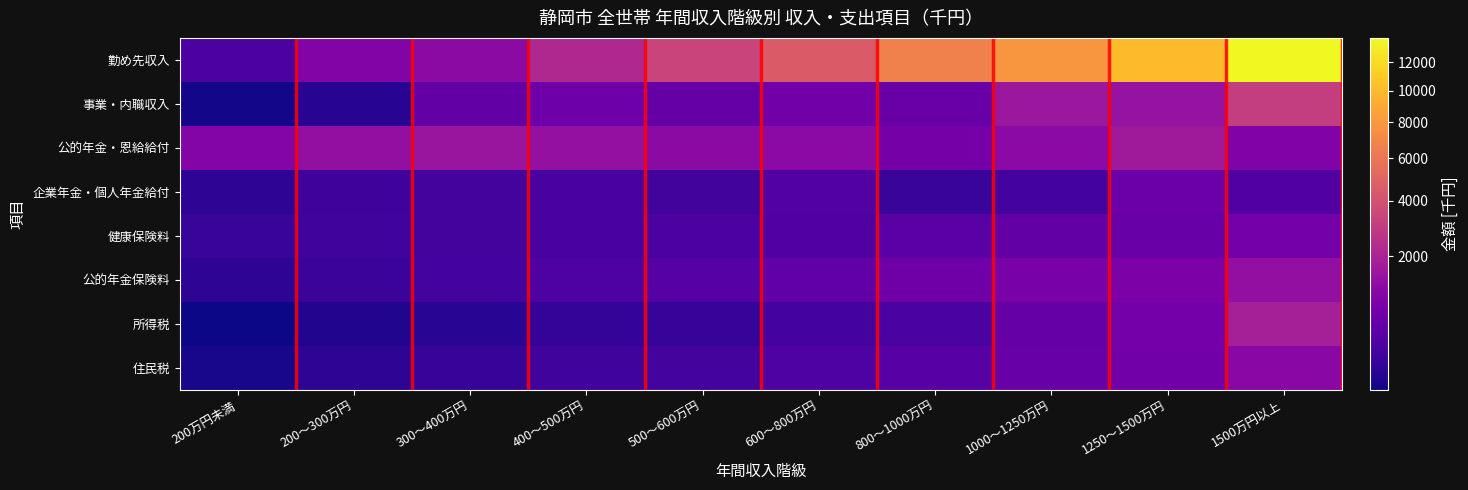

Reading left to right, what are all the values shown in this chart?

勤め先収入: 200万円未満=230	200～300万円=952	300～400万円=1165	400～500万円=2182	500～600万円=3348	600～800万円=4503	800～1000万円=6666	1000～1250万円=7908	1250～1500万円=10094	1500万円以上=13855
事業・内職収入: 200万円未満=3	200～300万円=31	300～400万円=457	400～500万円=615	500～600万円=494	600～800万円=688	800～1000万円=539	1000～1250万円=1547	1250～1500万円=1412	1500万円以上=3086
公的年金・恩給給付: 200万円未満=1003	200～300万円=1316	300～400万円=1518	400～500万円=1341	500～600万円=1181	600～800万円=1136	800～1000万円=728	1000～1250万円=1151	1250～1500万円=1664	1500万円以上=916
企業年金・個人年金給付: 200万円未満=48	200～300万円=128	300～400万円=176	400～500万円=186	500～600万円=152	600～800万円=280	800～1000万円=92	1000～1250万円=159	1250～1500万円=578	1500万円以上=266
健康保険料: 200万円未満=91	200～300万円=140	300～400万円=178	400～500万円=181	500～600万円=220	600～800万円=275	800～1000万円=351	1000～1250万円=462	1250～1500万円=524	1500万円以上=699
公的年金保険料: 200万円未満=44	200～300万円=106	300～400万円=161	400～500万円=249	500～600万円=319	600～800万円=440	800～1000万円=639	1000～1250万円=810	1250～1500万円=846	1500万円以上=1290
所得税: 200万円未満=2	200～300万円=17	300～400万円=34	400～500万円=67	500～600万円=79	600～800万円=167	800～1000万円=213	1000～1250万円=507	1250～1500万円=700	1500万円以上=1850
住民税: 200万円未満=6	200～300万円=44	300～400万円=81	400～500万円=144	500～600万円=168	600～800万円=257	800～1000万円=328	1000～1250万円=541	1250～1500万円=683	1500万円以上=1125